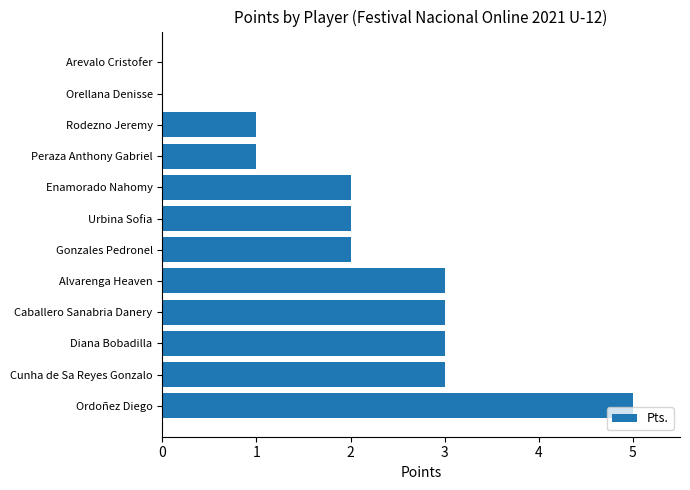

The chart shows a value of 1 at Peraza Anthony Gabriel. True or false?

True